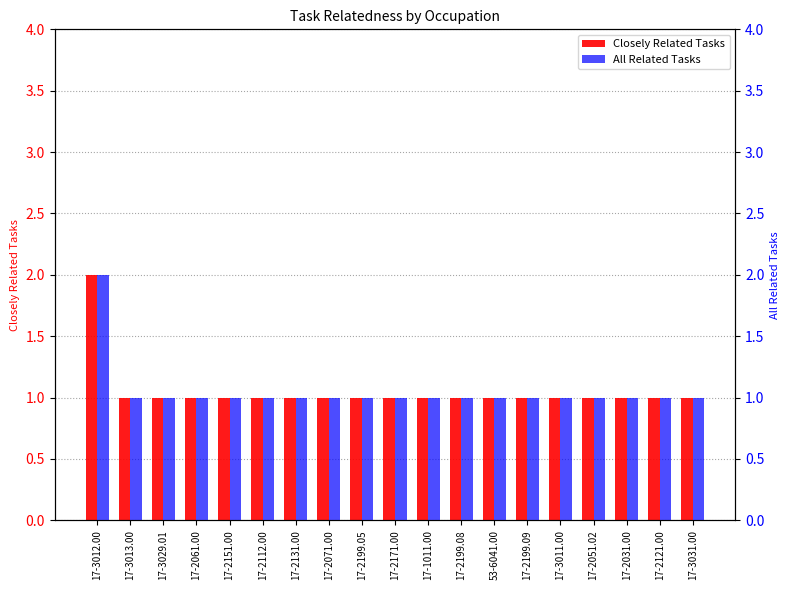

Between 17-2199.05 and 17-2151.00, which is larger?

17-2199.05